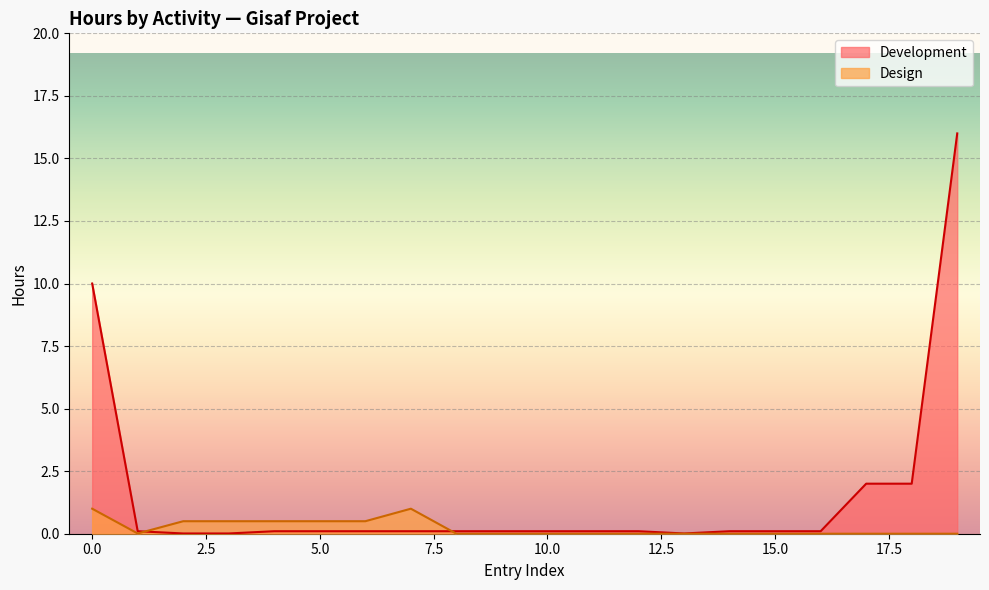

Is it true that Development equals 17.8 at 0.0?

False